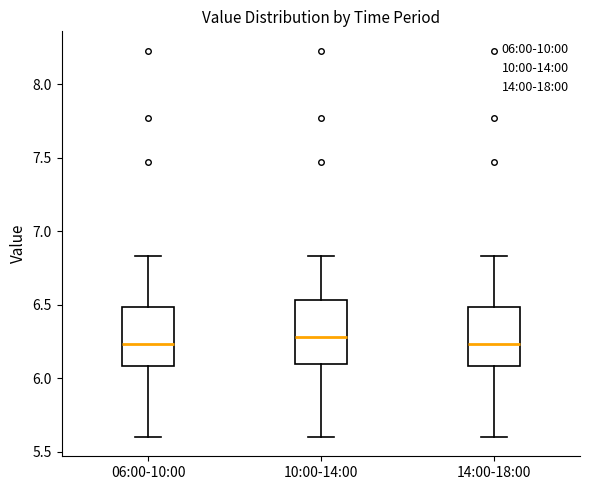

Reading left to right, transcribe this box plot: for each box, give where its median line is, the range the box spans, and where its two whiskers end, as read against the y-axis. The values are not printed on the chart, so give them approximately, as read against the axis.

06:00-10:00: median 6.25, box 6.10 to 6.50, whiskers 5.60 to 6.85
10:00-14:00: median 6.30, box 6.10 to 6.55, whiskers 5.60 to 6.85
14:00-18:00: median 6.25, box 6.10 to 6.50, whiskers 5.60 to 6.85